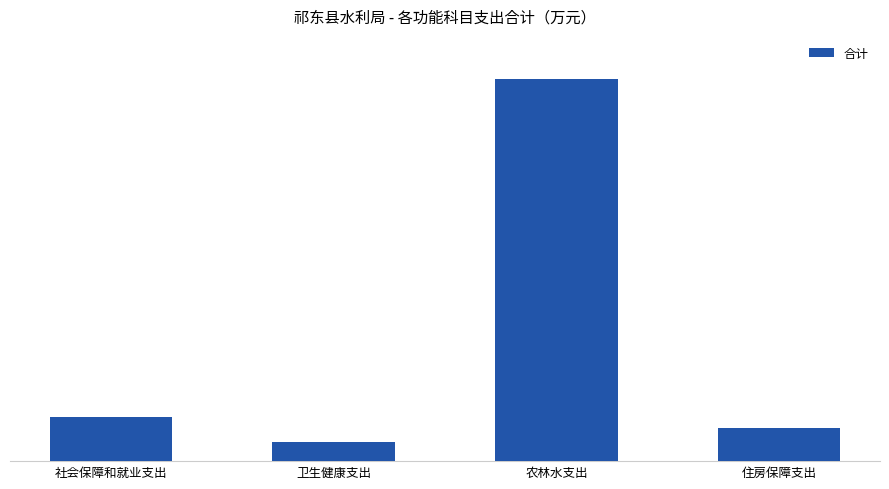

What is the ratio of the value at 农林水支出 to the value at 社会保障和就业支出?

8.6